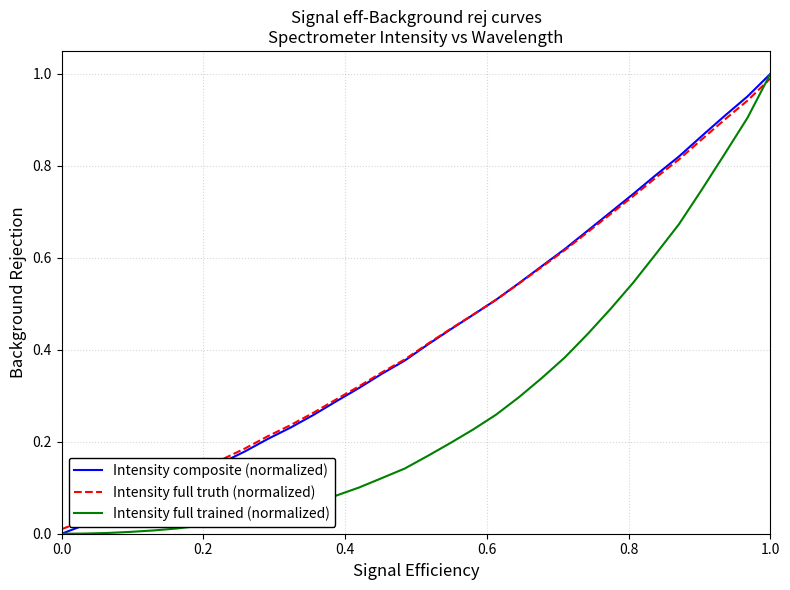

Does the chart display data point markers on the line(s)?

No